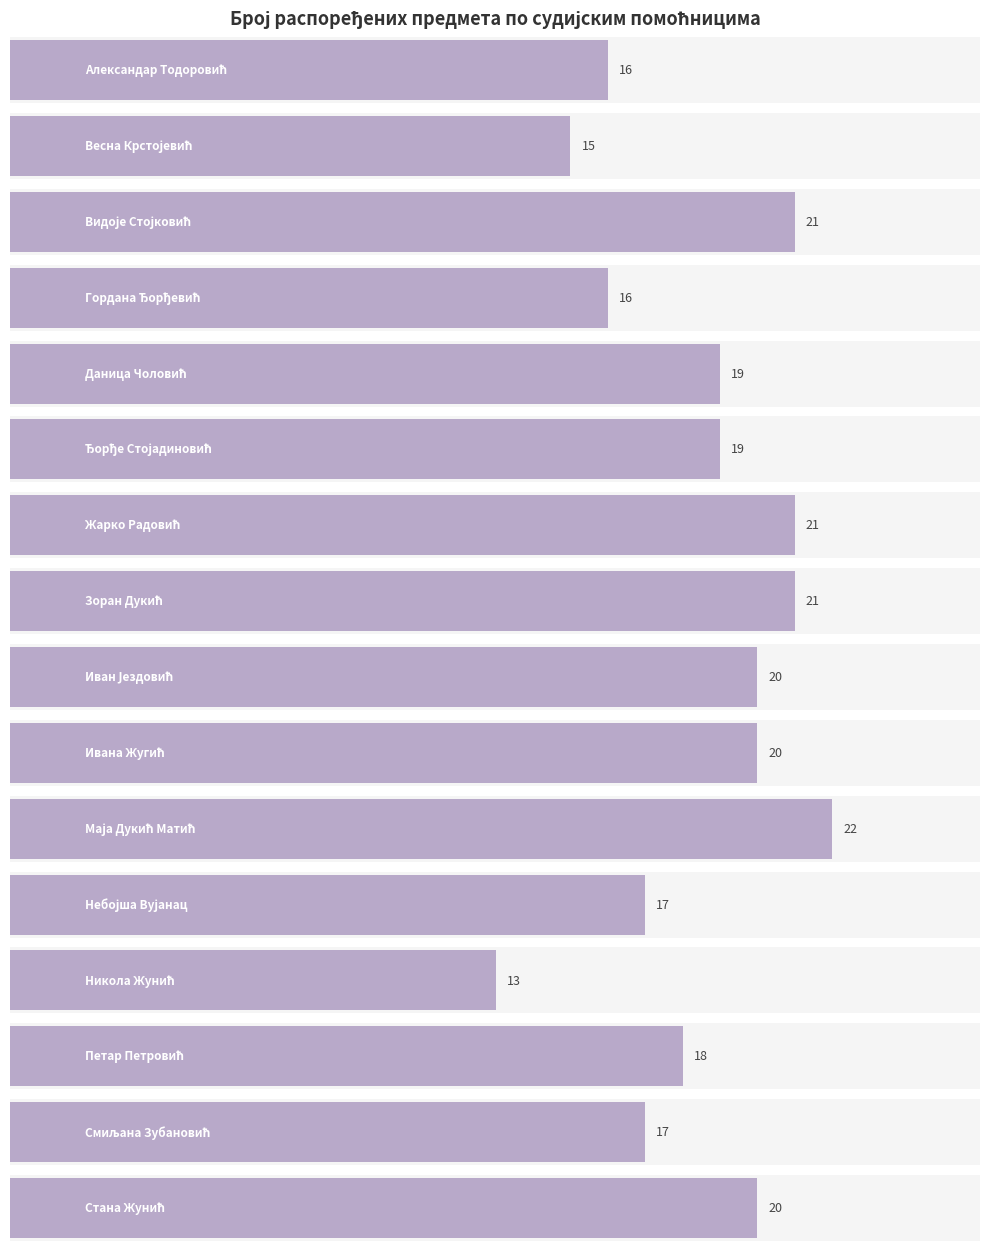

Is it true that Нема одговора equals -2 at Стана Жунић?

False